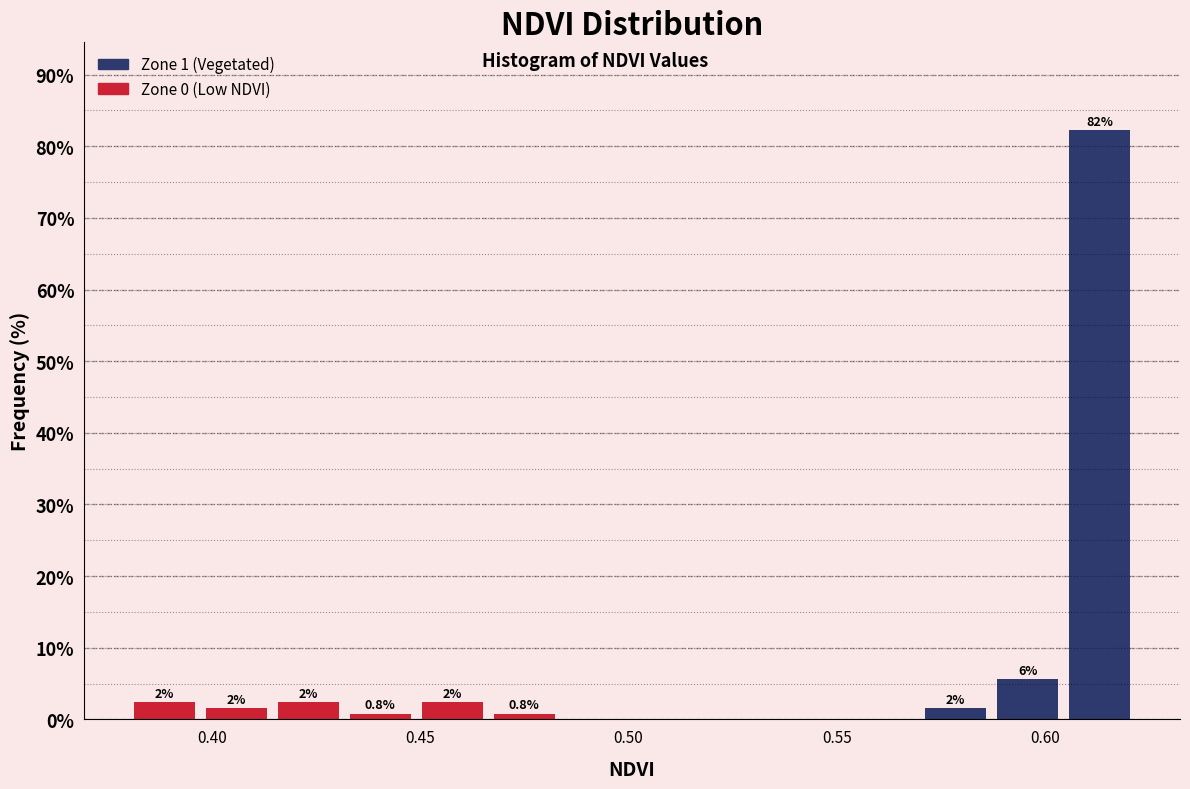

Read against the x-axis, roughly where is the centre of the tallest bar?

0.615